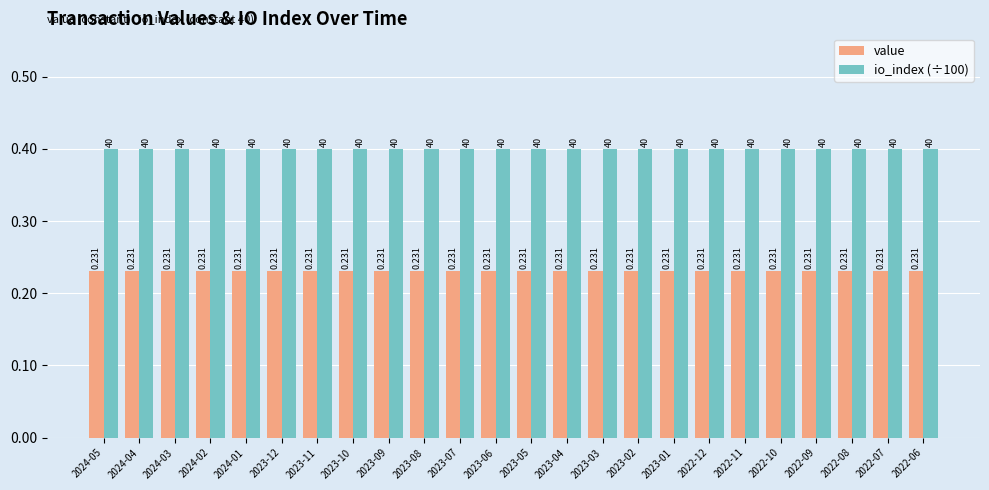

What is the sum of all io_index (÷100) values?

9.6